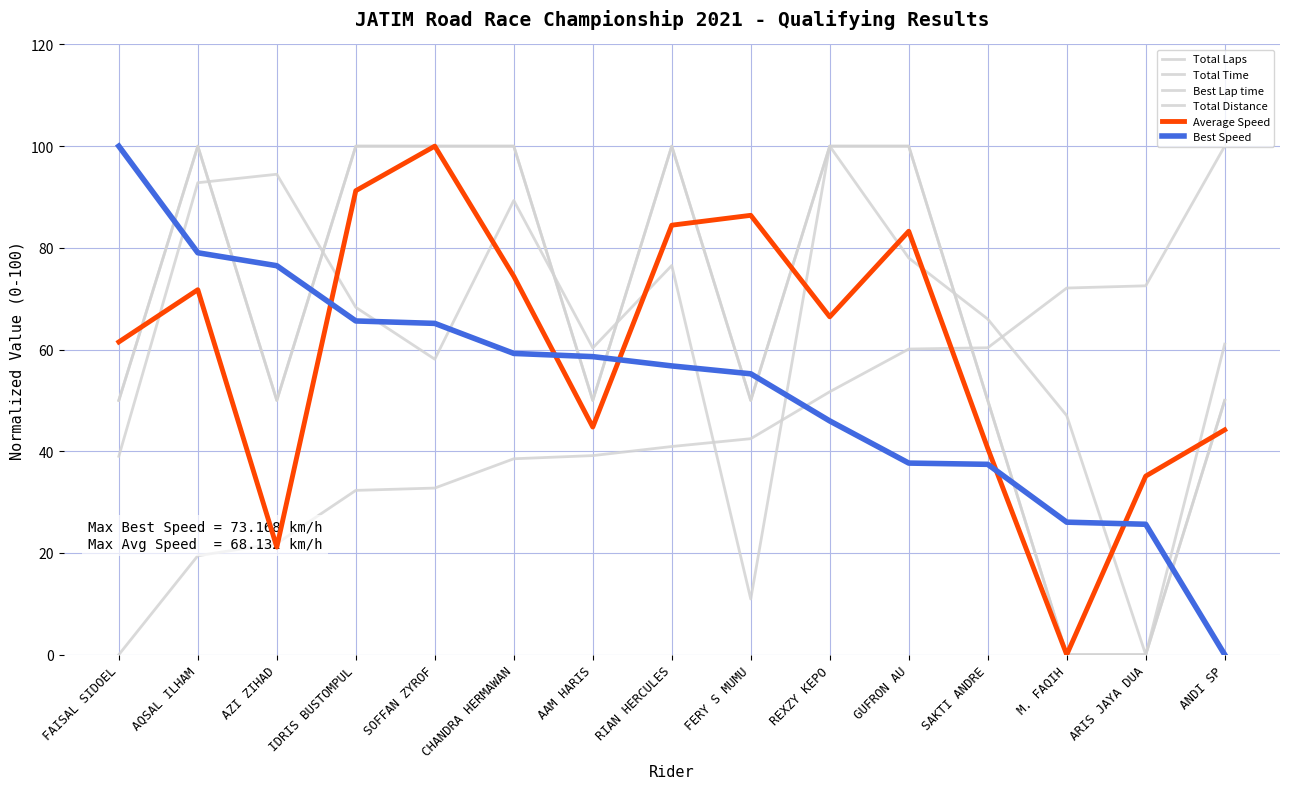

Does the chart have visible grid lines?

Yes